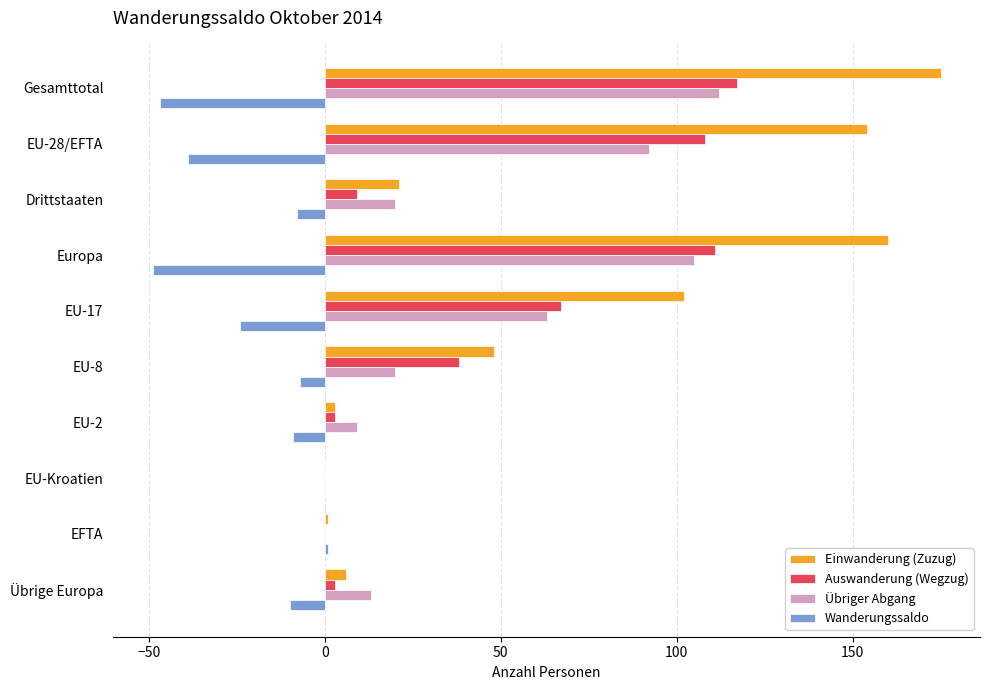

Is it true that Wanderungssaldo equals -39 at EU-28/EFTA?

True